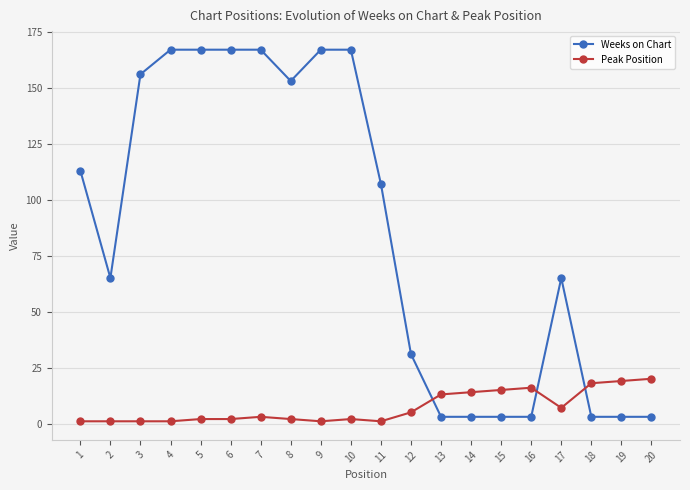

How many data points in Peak Position are less than 3?

10